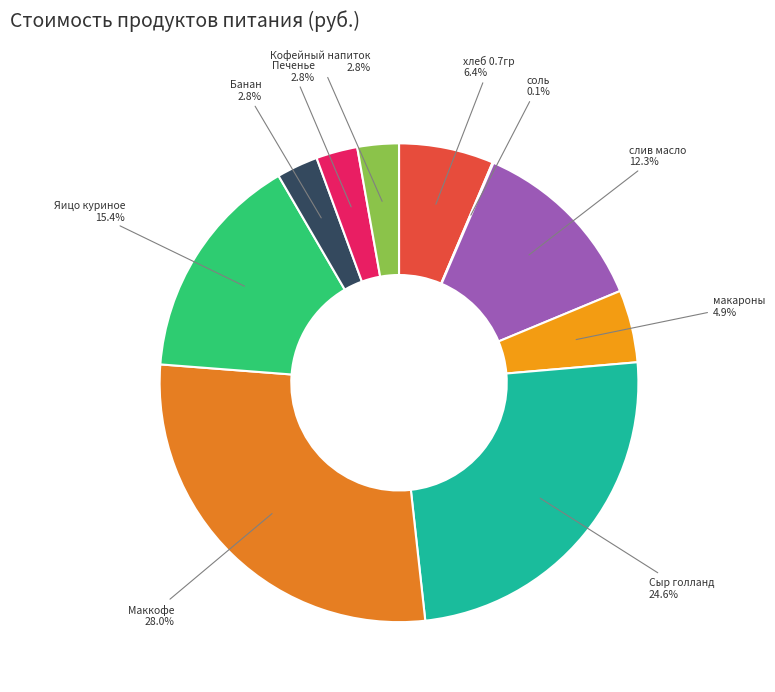

Which category has the biggest portion of the pie?

Маккофе